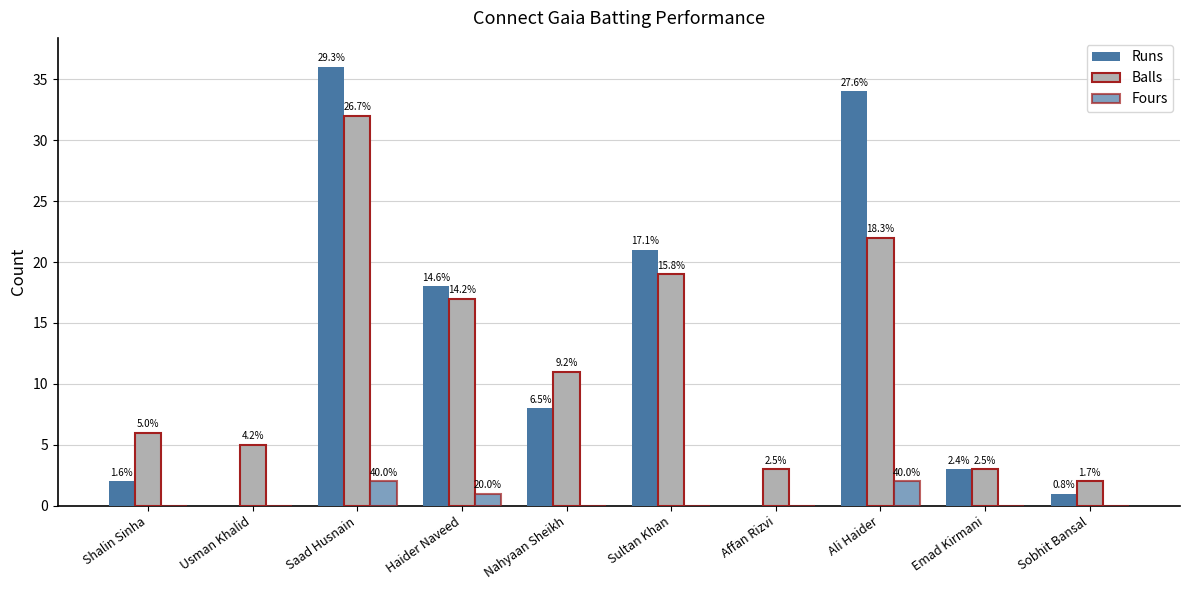

Does the chart contain stacked bars?

No